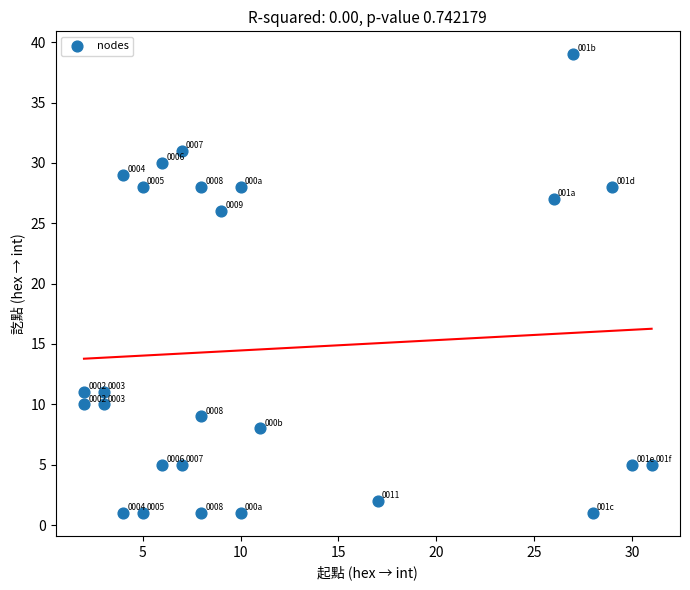

What is the range of Y values (max minus min)?

38